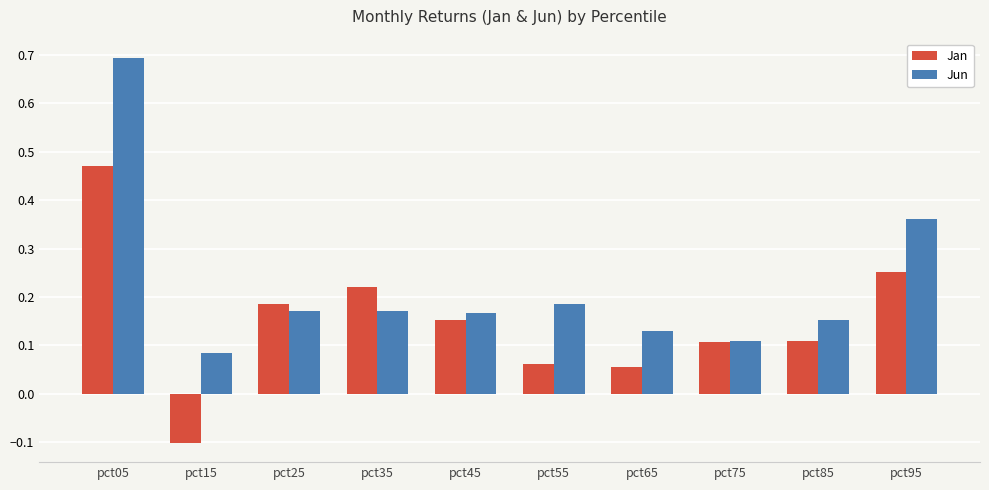

How many bars are there in total?

20